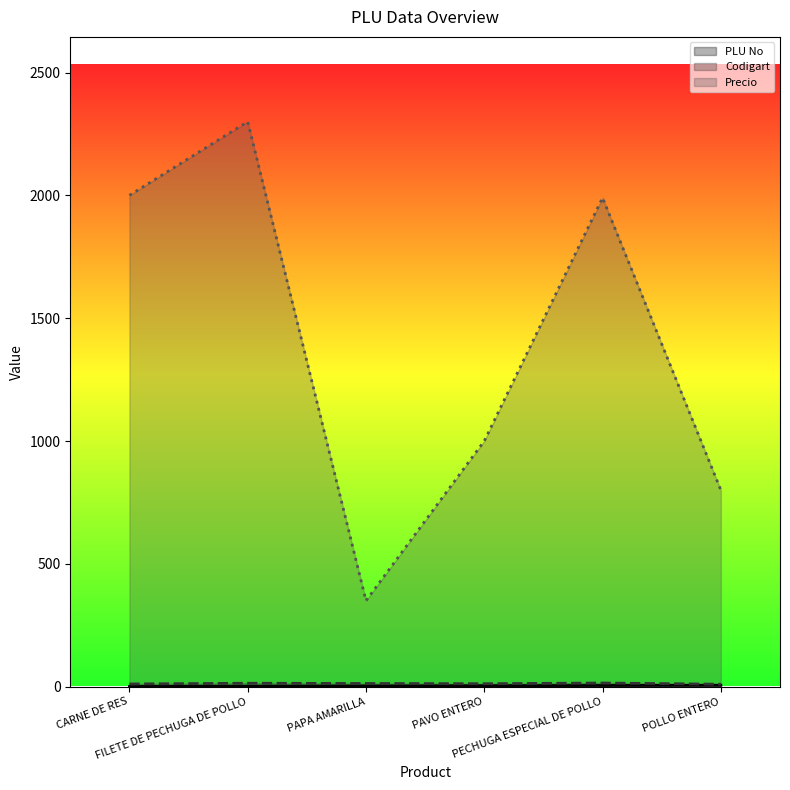

True or false: PLU No has a value of 5 at PAPA AMARILLA.

False